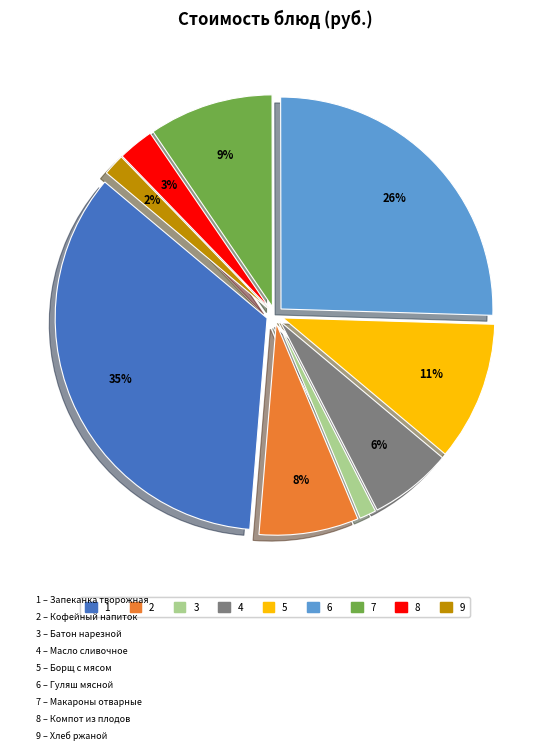

Is there any slice that represents more than half of the pie?

No